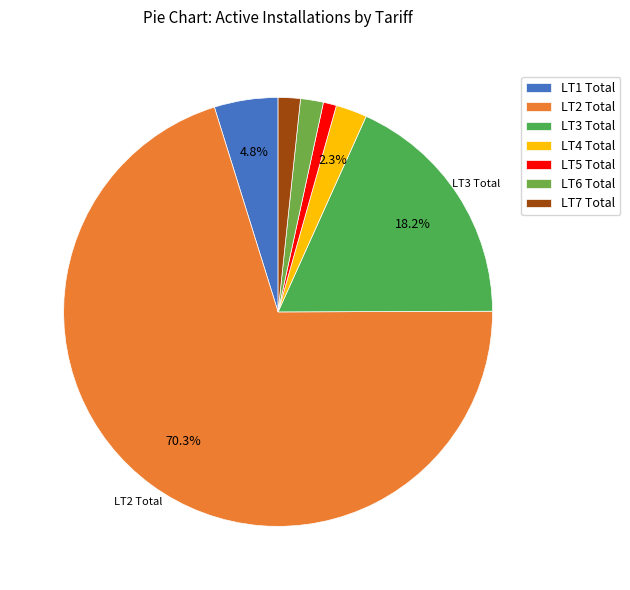

Is it true that LT1 Total is 5% of the pie?

True